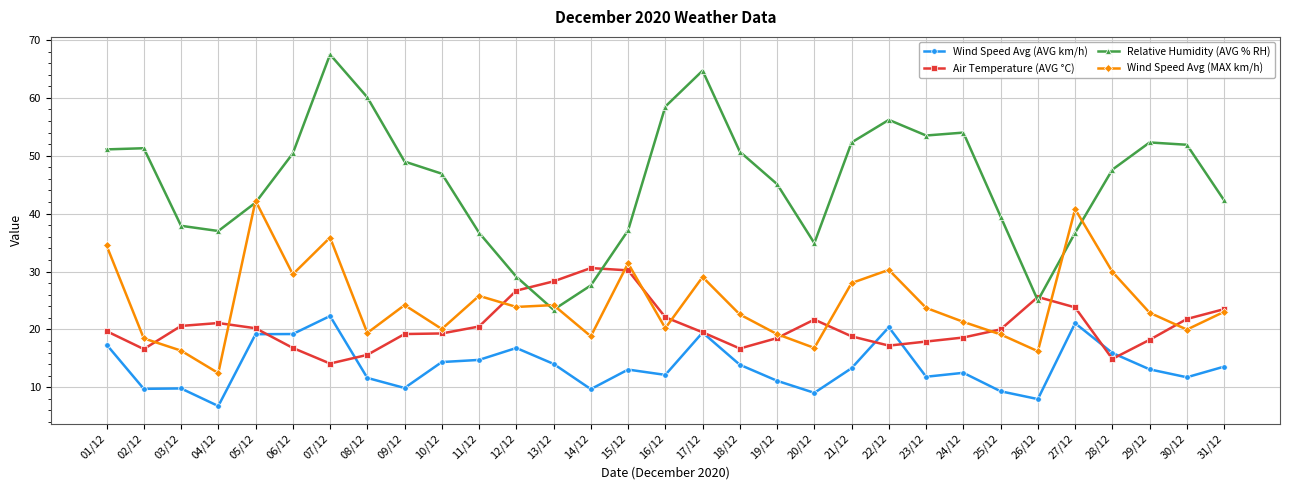

What is the total value across all series at 23/12?

106.9